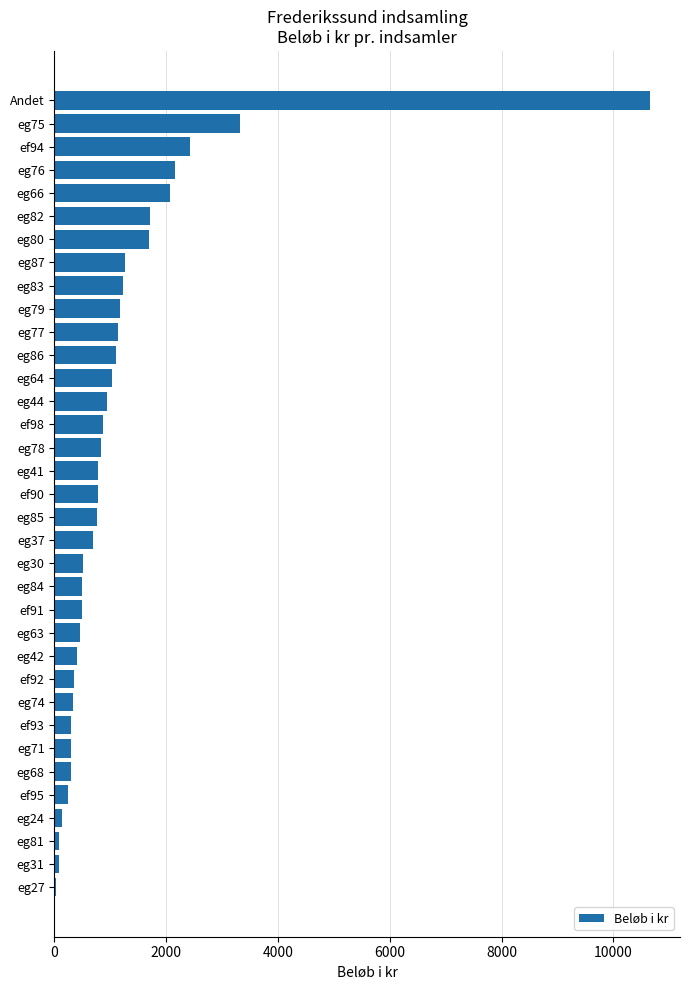

Are the bars grouped side by side (vs. stacked)?

No